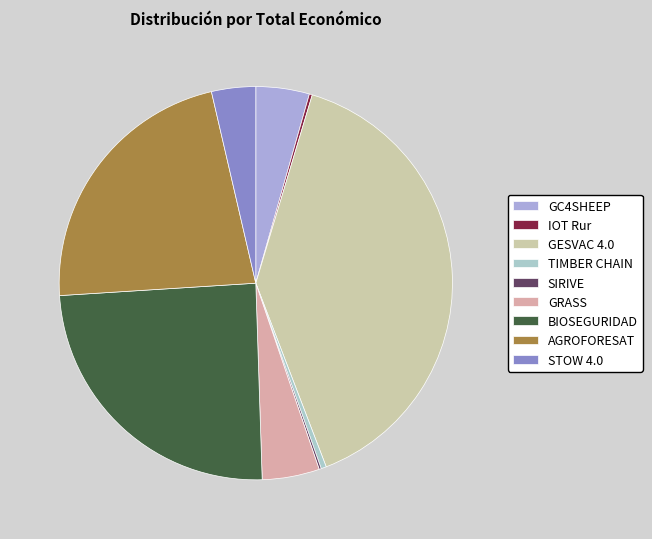

The STOW 4.0 slice represents 4% of the pie. True or false?

True